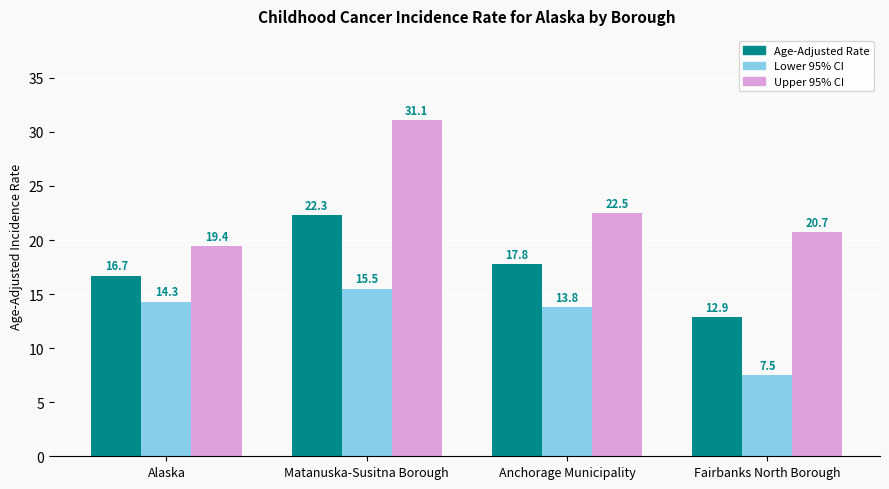

Which series changed the most between Anchorage Municipality and Fairbanks North Borough?

Lower 95% CI